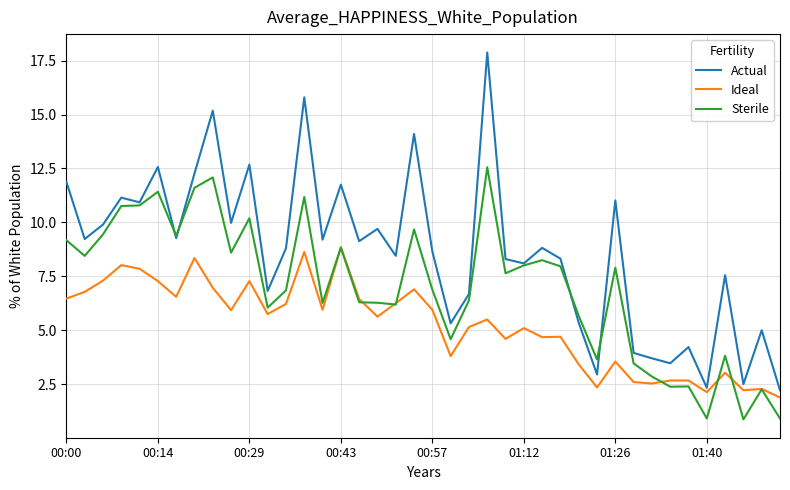

Which series has the largest range (max minus min)?

Actual